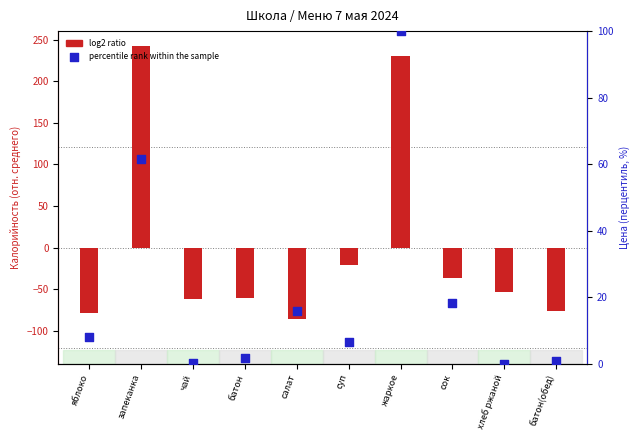

Which series has the largest total across all categories?

percentile rank within the sample